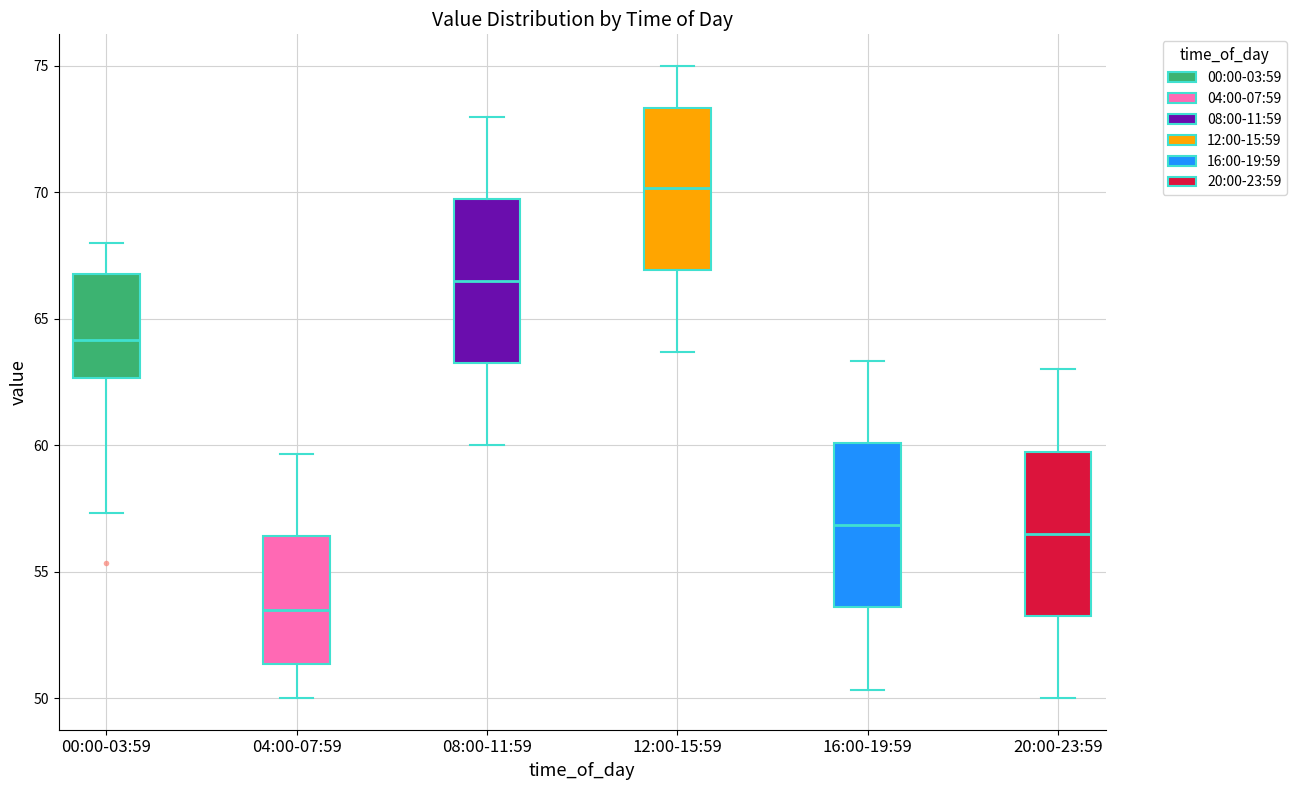

Where is the lower edge of the box for 16:00-19:59 on the y-axis? The values are not printed on the chart, so give them approximately, as read against the axis.

53.5